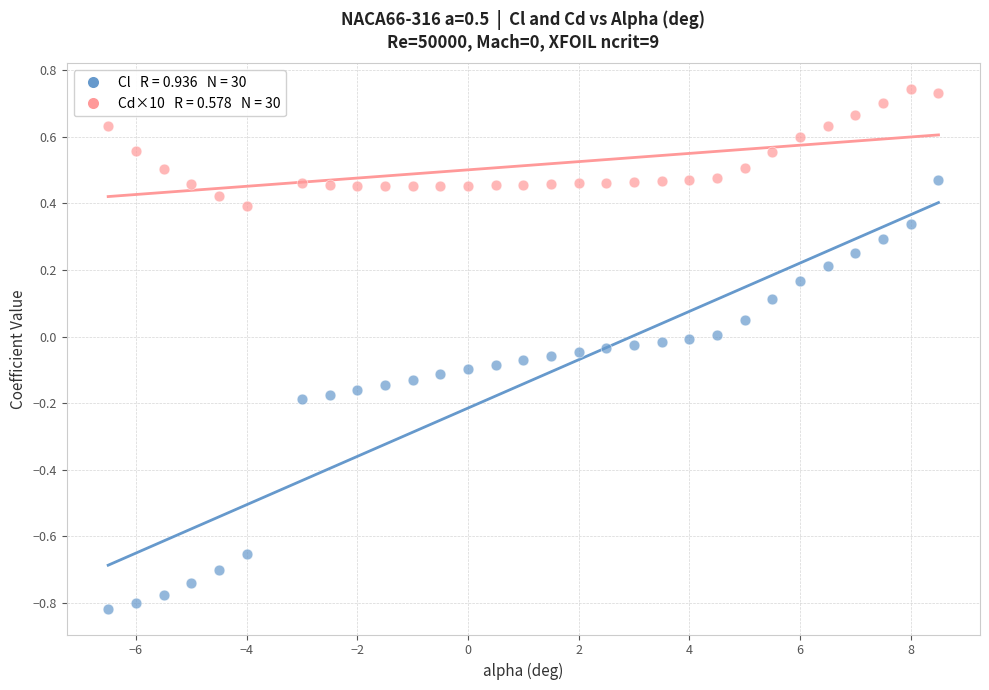

Across all data points, what is the range of X values (max minus min)?

15.0